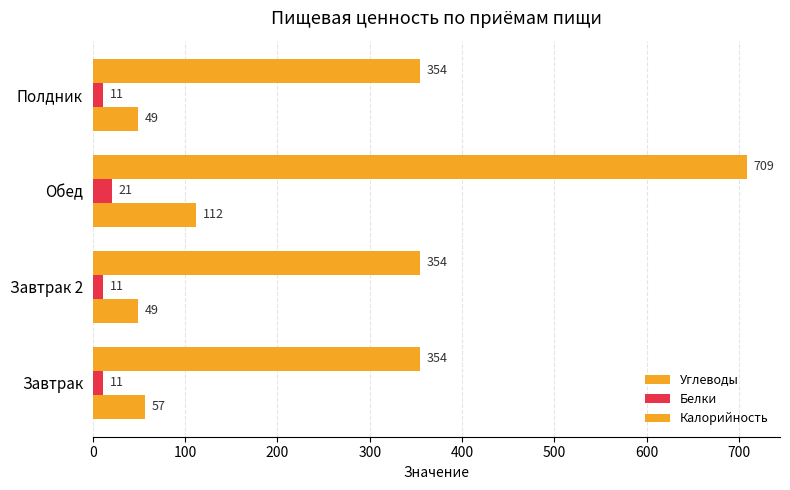

How many data points does each series have?

4